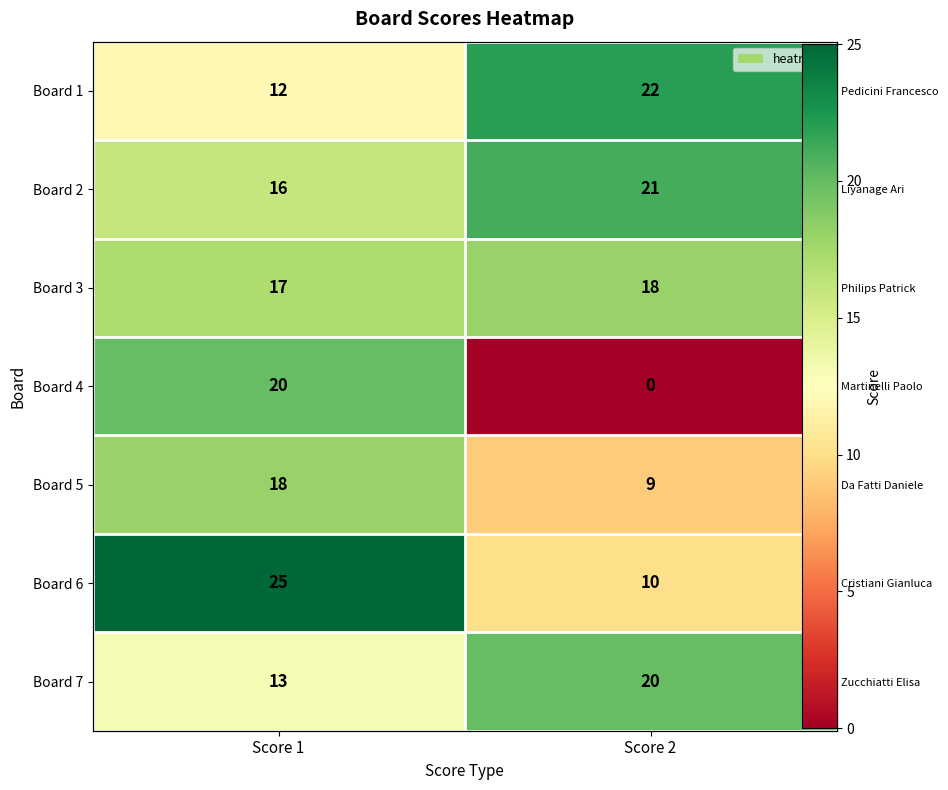

What is the difference between the highest and lowest values at Score 2?

22